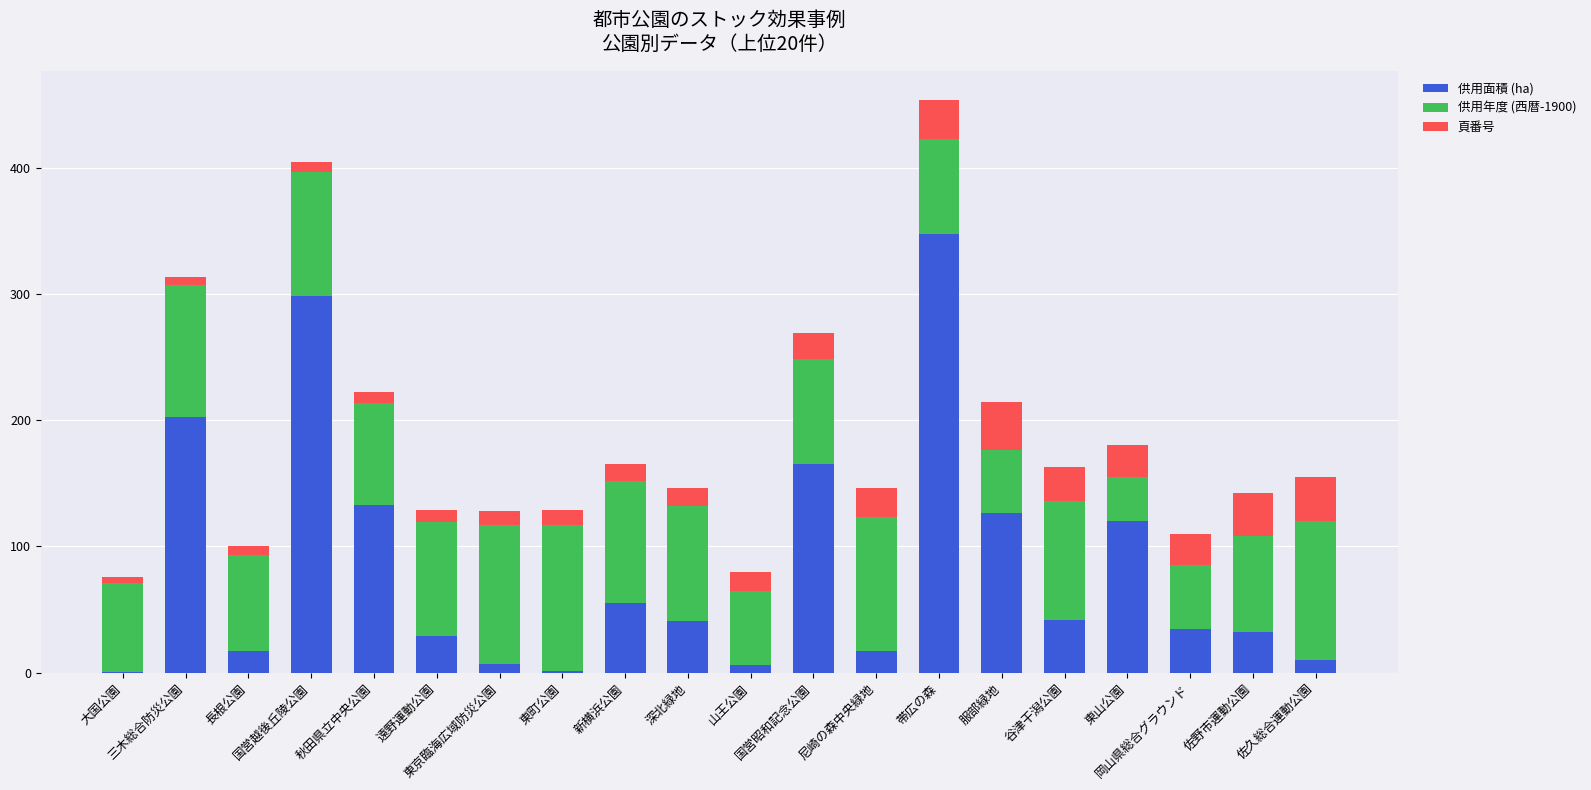

What is the sum of all 供用面積 (ha) values?

1685.4